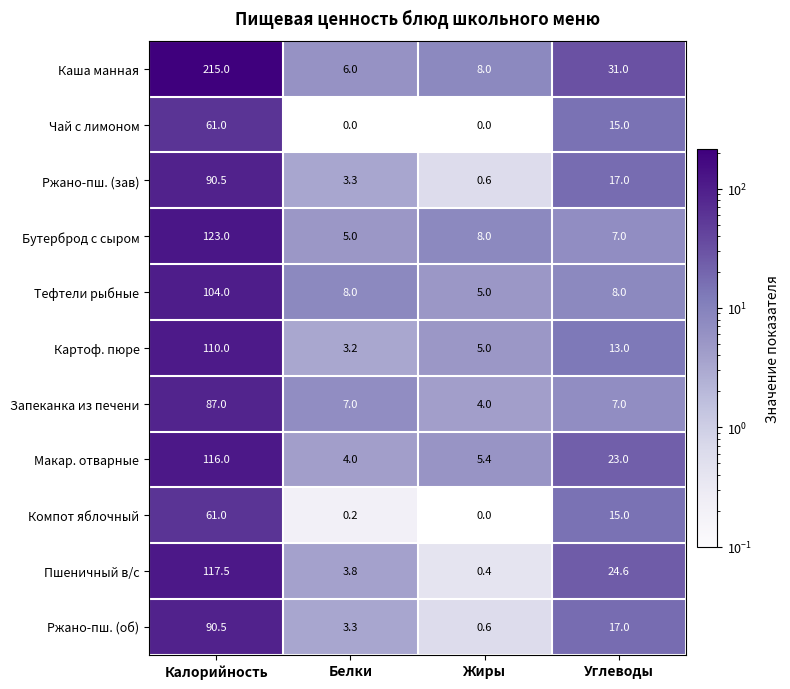

Which series has the largest total across all categories?

Каша манная